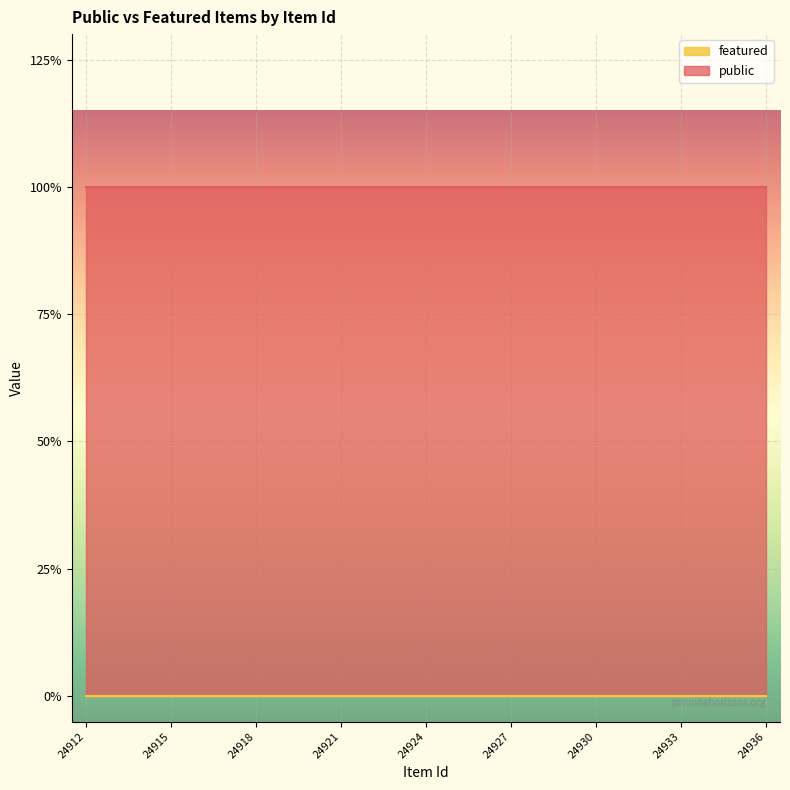

List the series in order of their peak value, lowest first.

featured, public